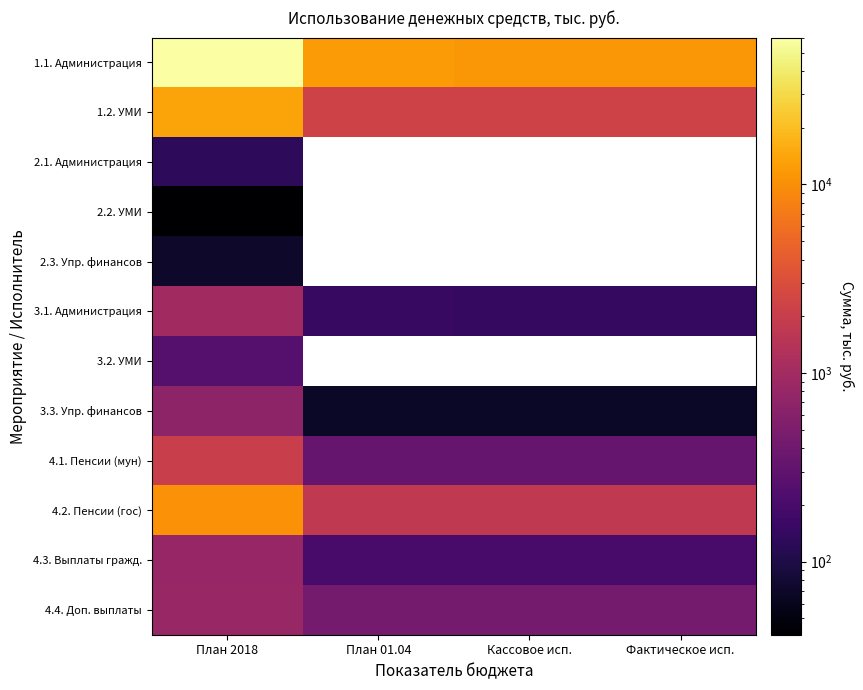

How many values in the 1.1. Администрация series are below 12171?

2